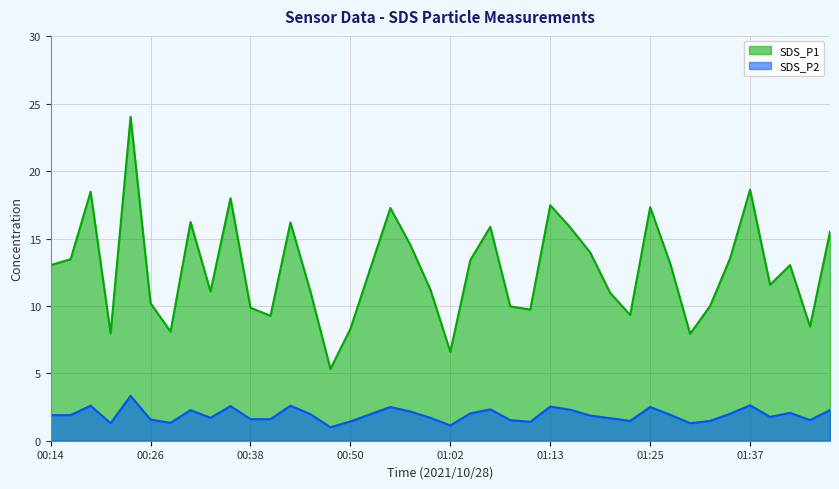

True or false: SDS_P1 has more than 1 points higher than both neighbors.

True